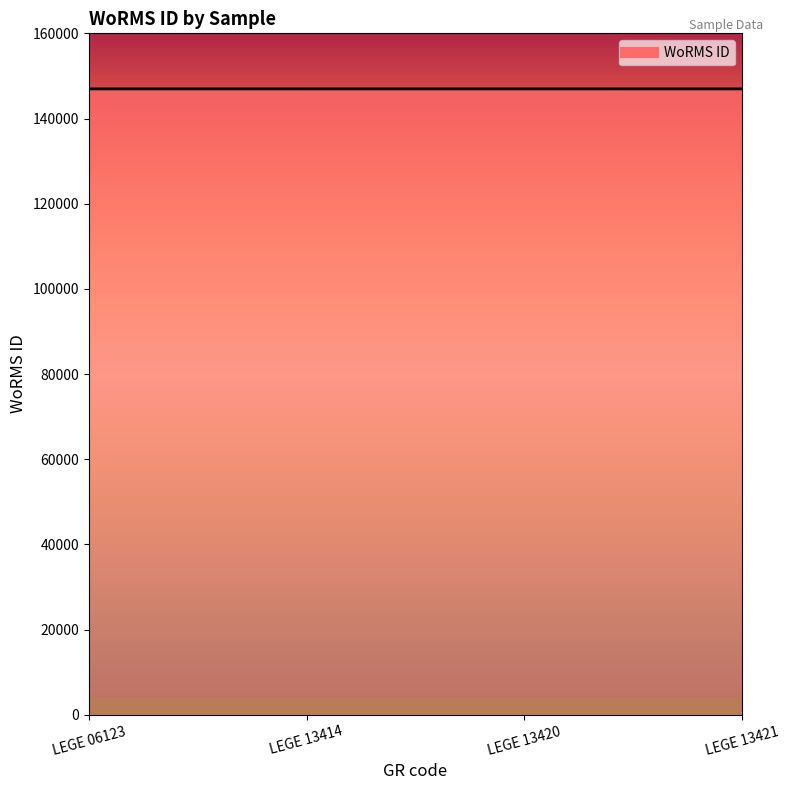

How many lines are shown in the chart?

1